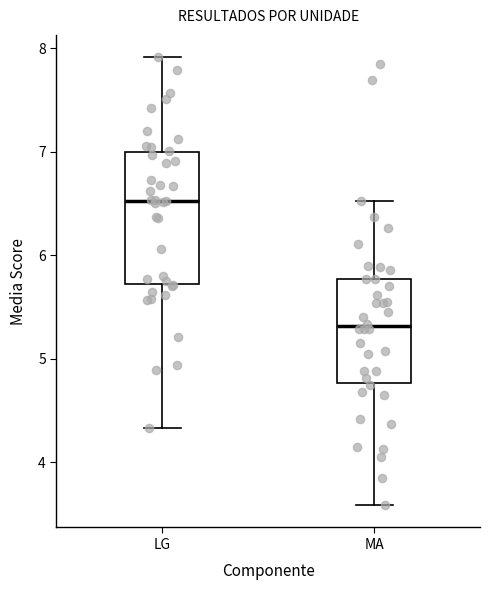

Which box is the tallest, from its lower edge to its upper edge?

LG